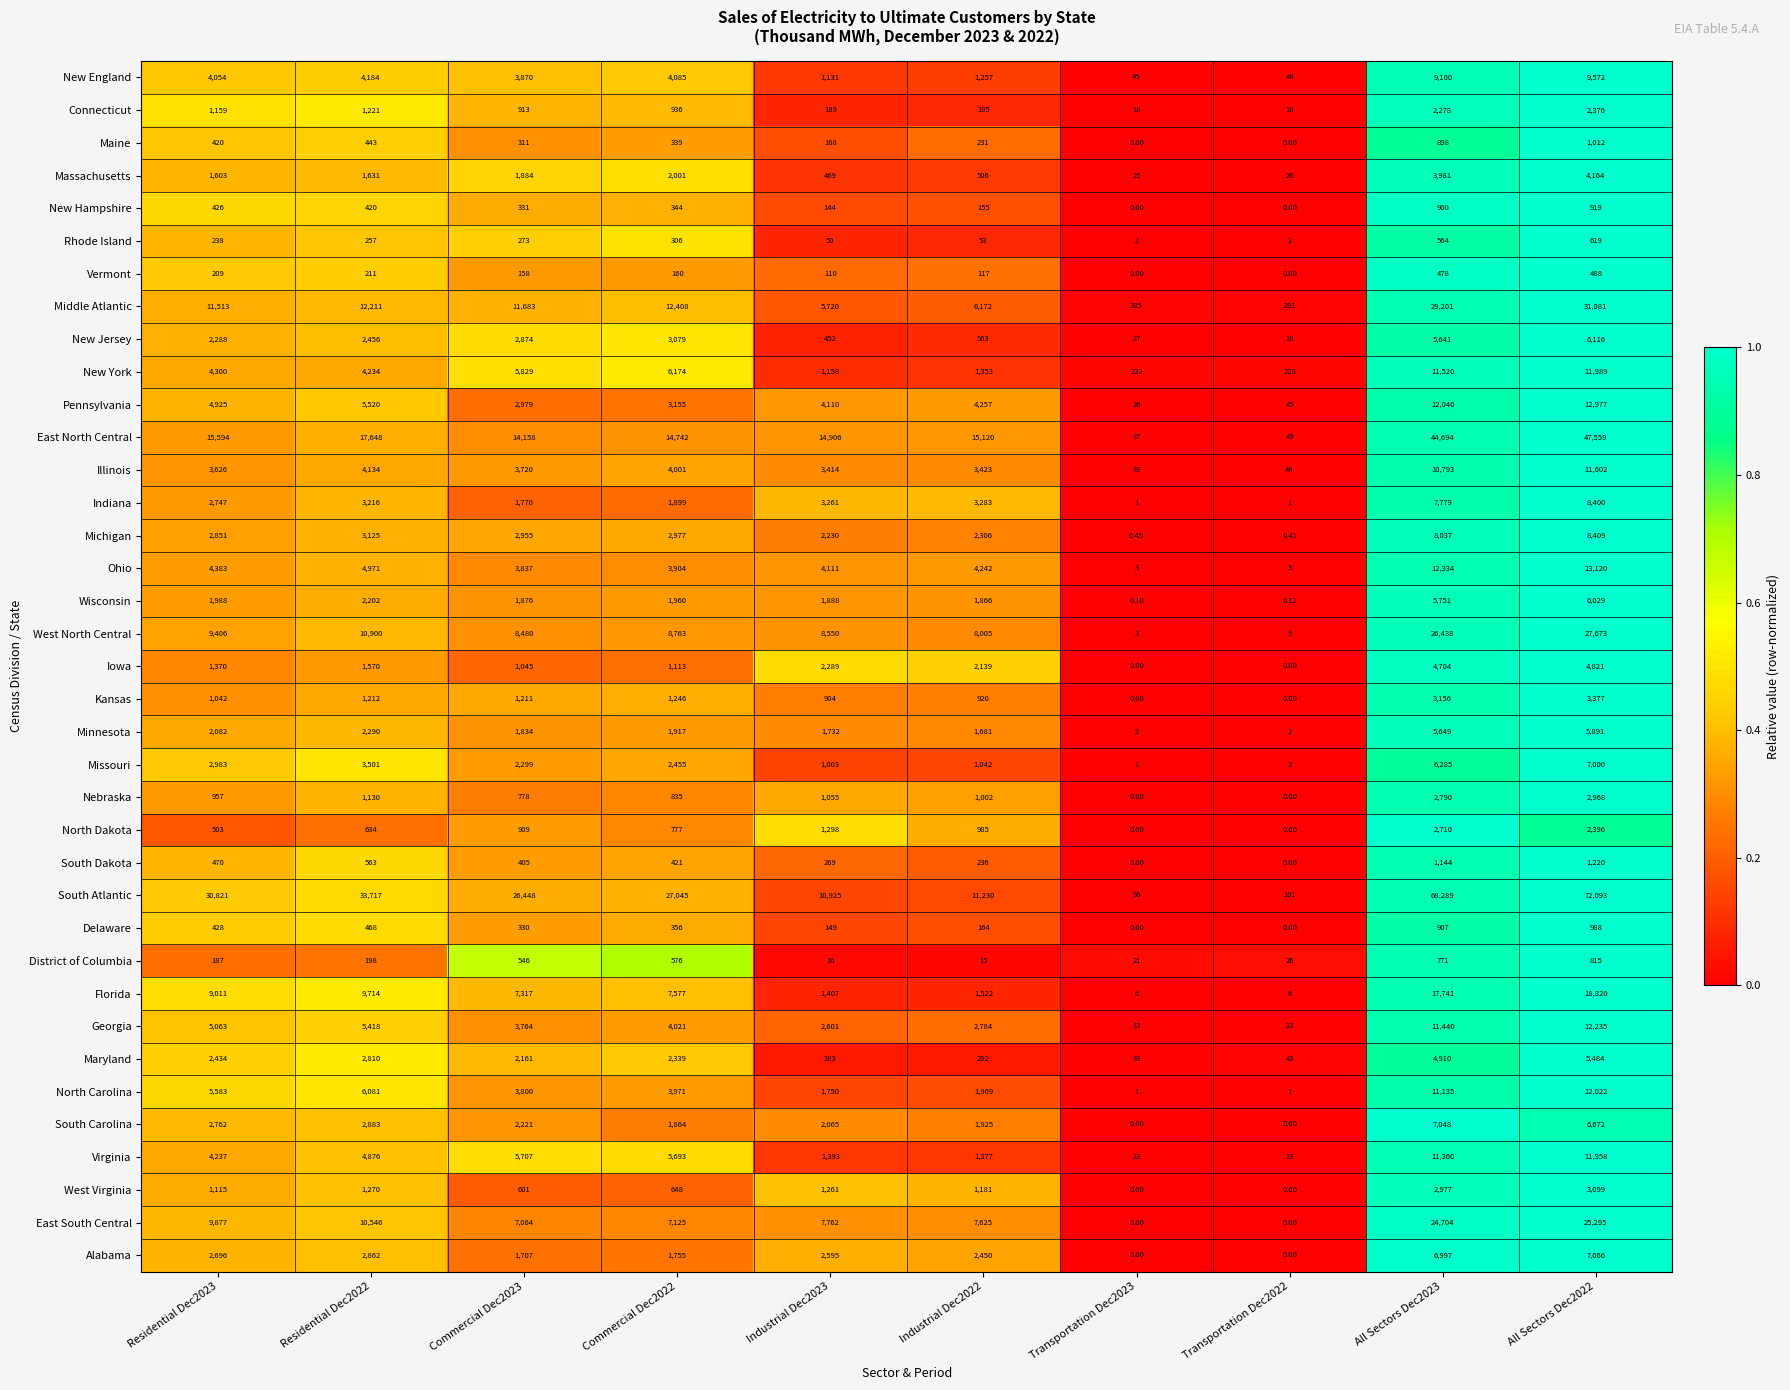

Which series has the largest total across all categories?

South Atlantic